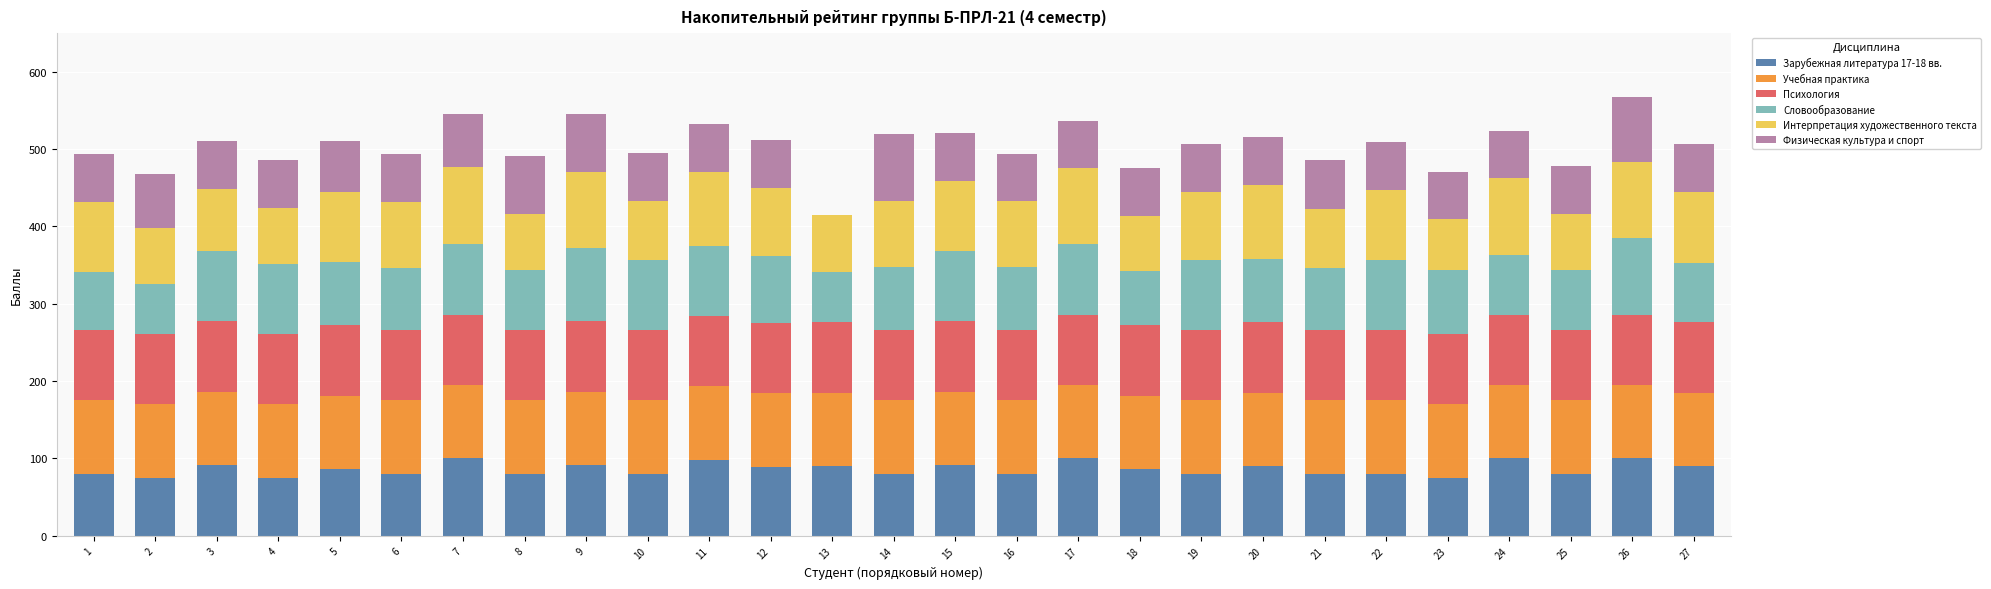

What is the total value across all series at 26?

567